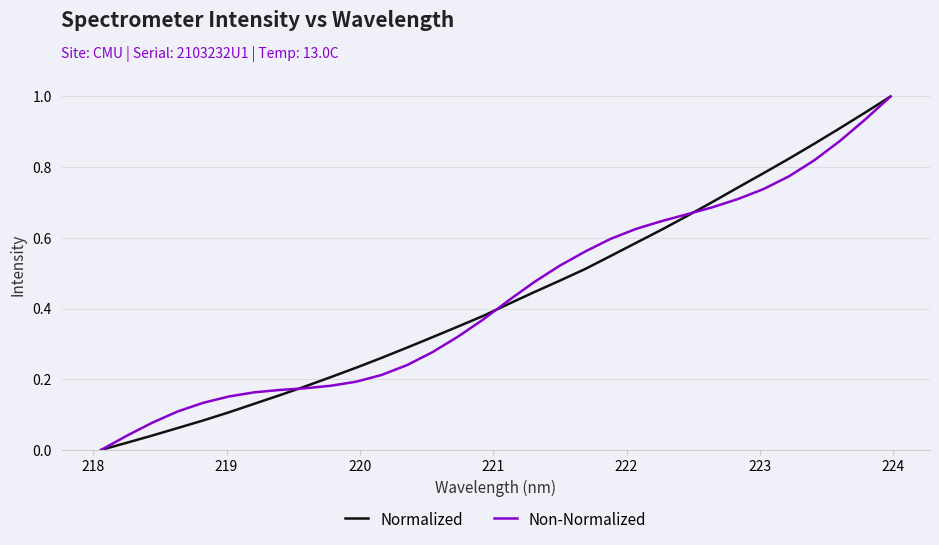

What is the sum of all Normalized values?

13.9